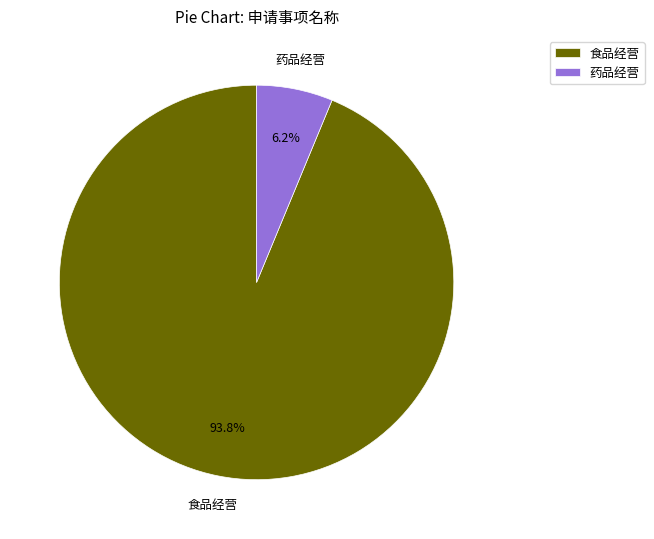

Which slice is the largest?

食品经营